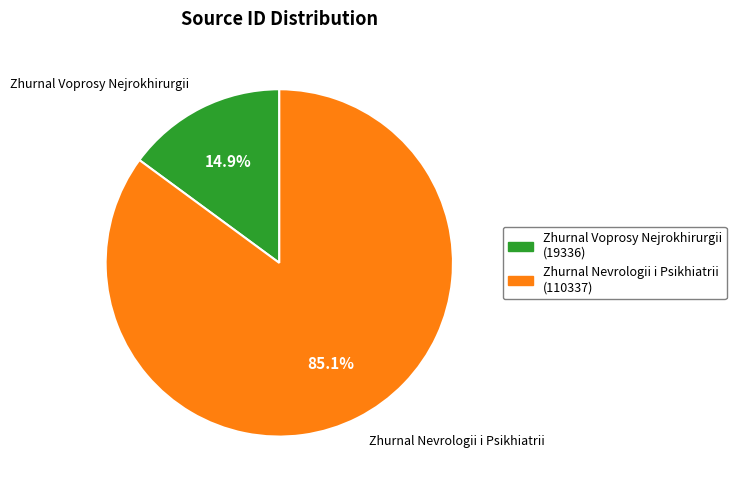

Count the number of slices in the pie.

2